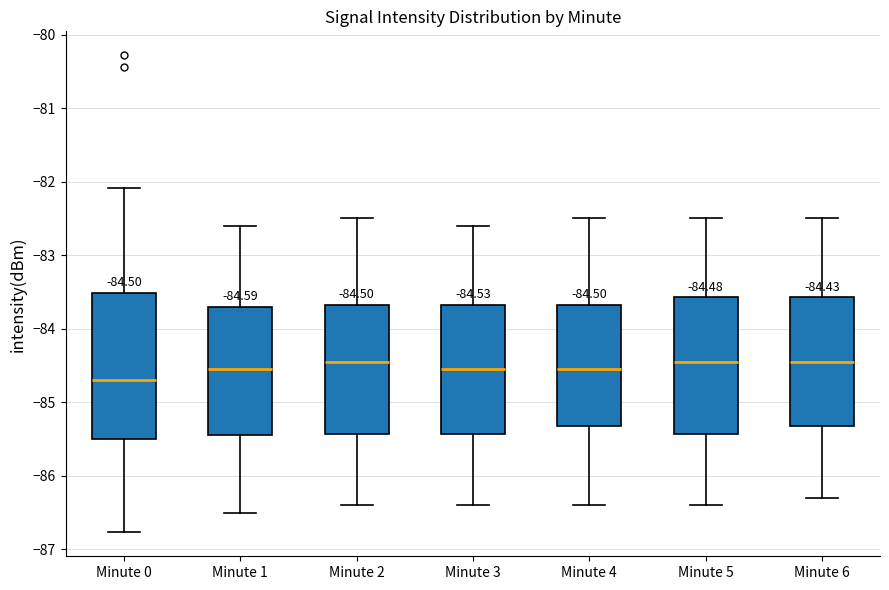

Which box is the tallest, from its lower edge to its upper edge?

Minute 0